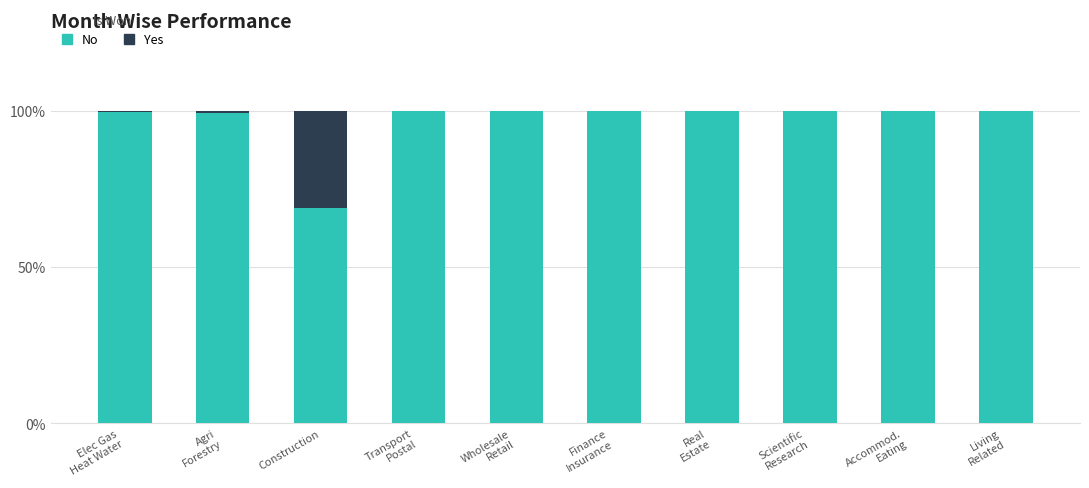

What is the maximum value for No?

100.0